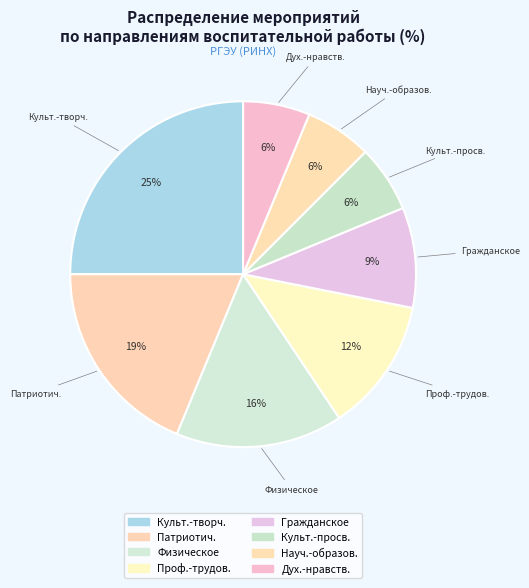

Which slice is the largest?

Культурно-творческое